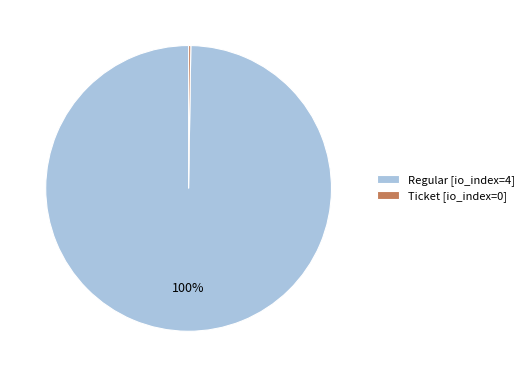

True or false: Regular [io_index=4] accounts for 100% of the total.

True